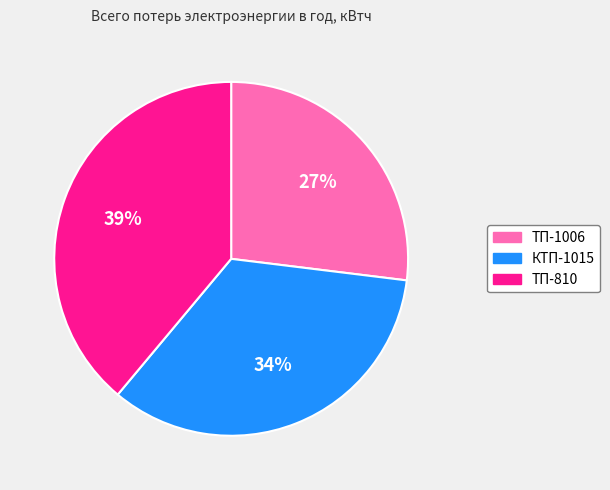

What is the ratio of the value at ТП-810 to the value at ТП-1006?

1.4